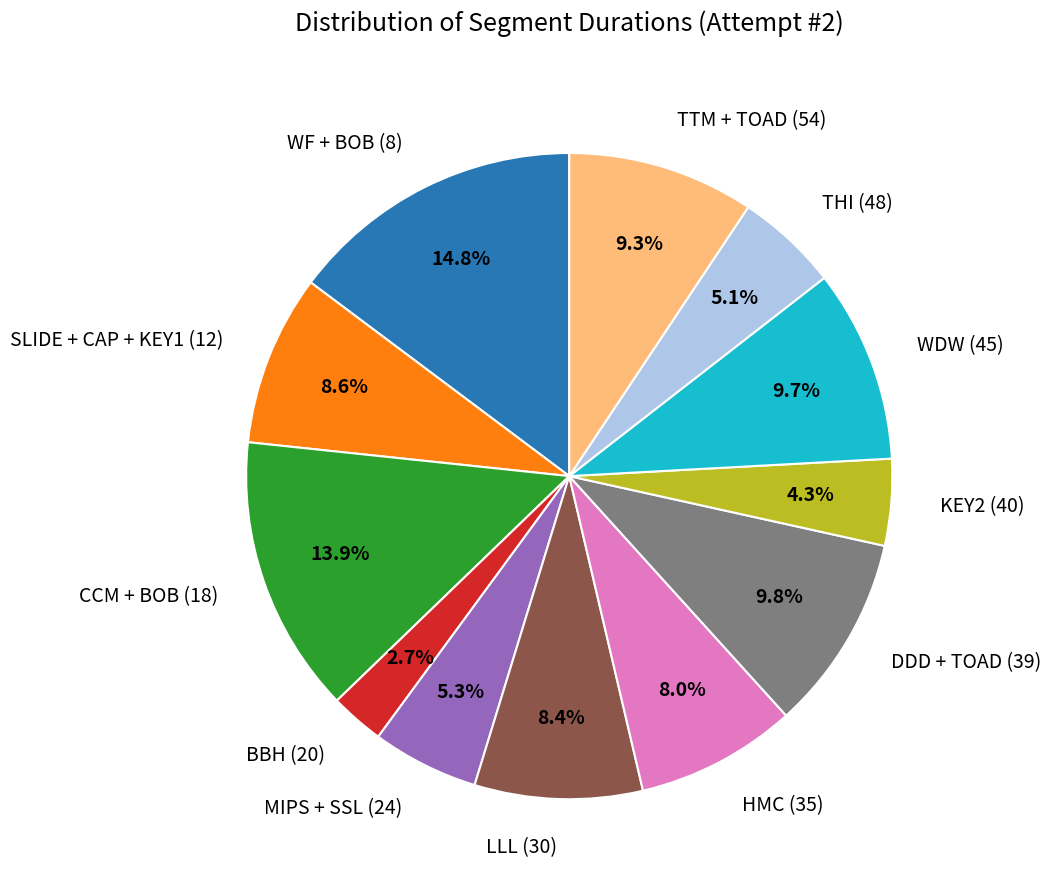

Which has a higher value, KEY2 (40) or LLL (30)?

LLL (30)